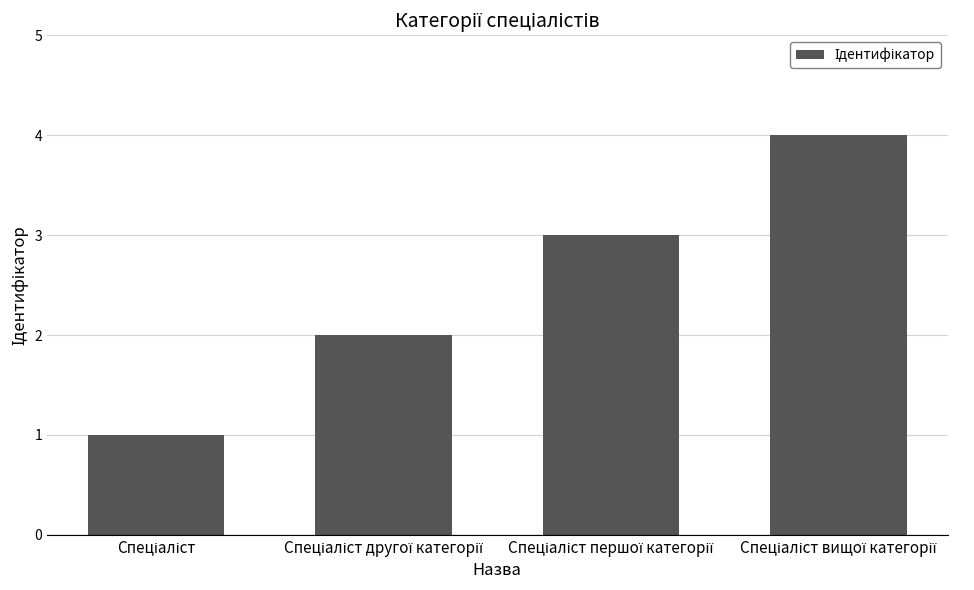

What is the maximum value shown in the chart?

4